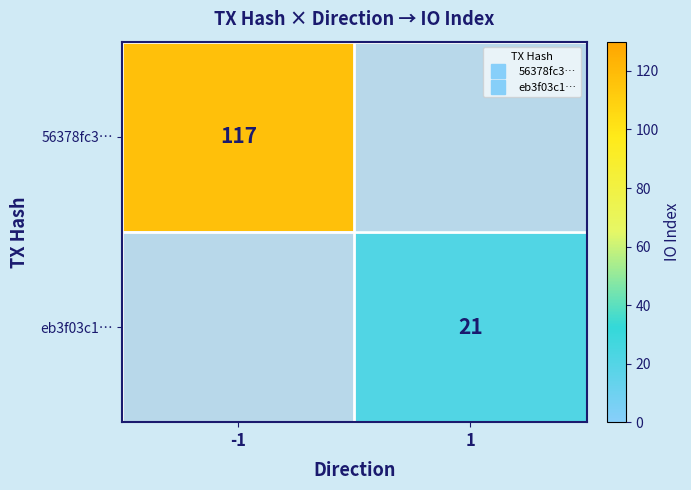

The value of eb3f03c1… at 1 is 7.1. True or false?

False